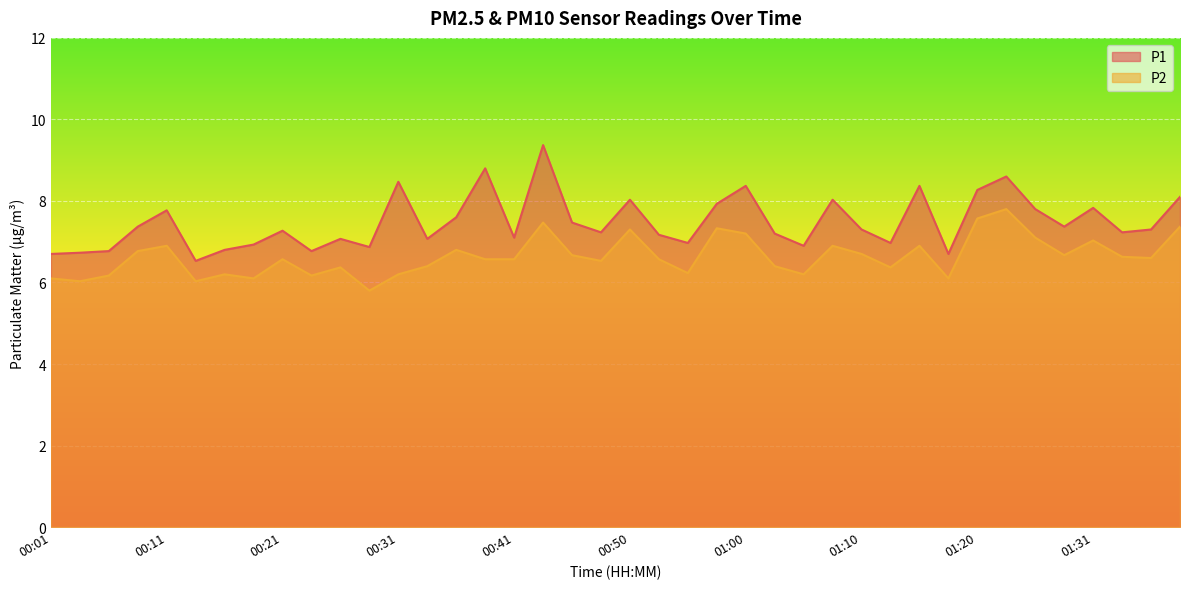

What is the difference between the maximum and second lowest values in the P1 series?

2.7